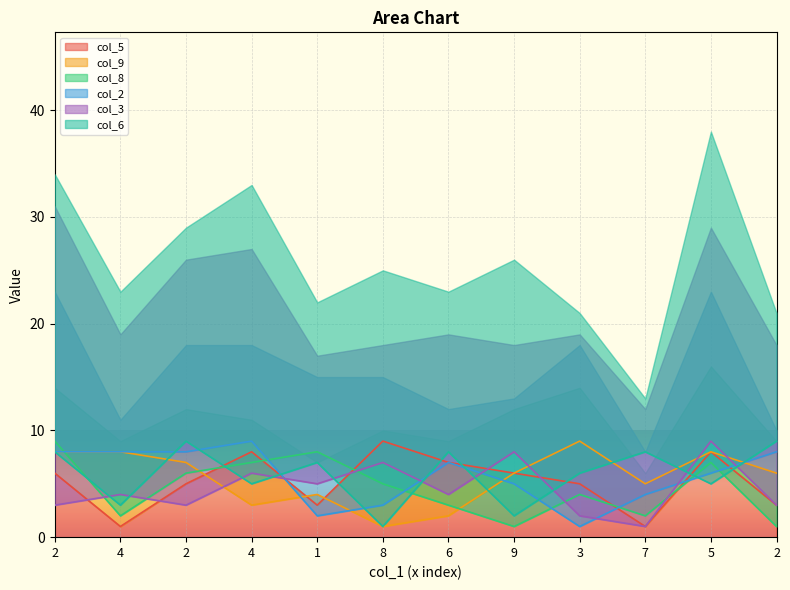

Count the col_9 values in the range 4 to 8.

8